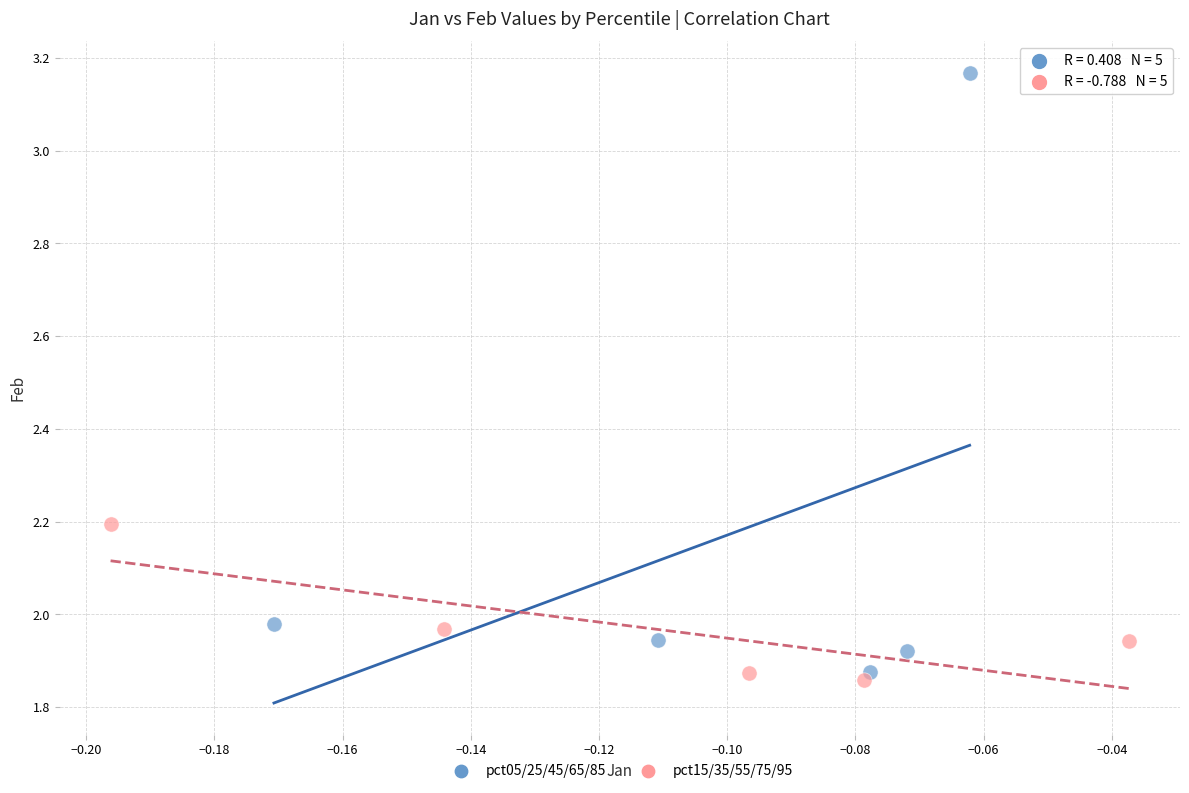

Which series contains the highest Y value?

pct05/25/45/65/85